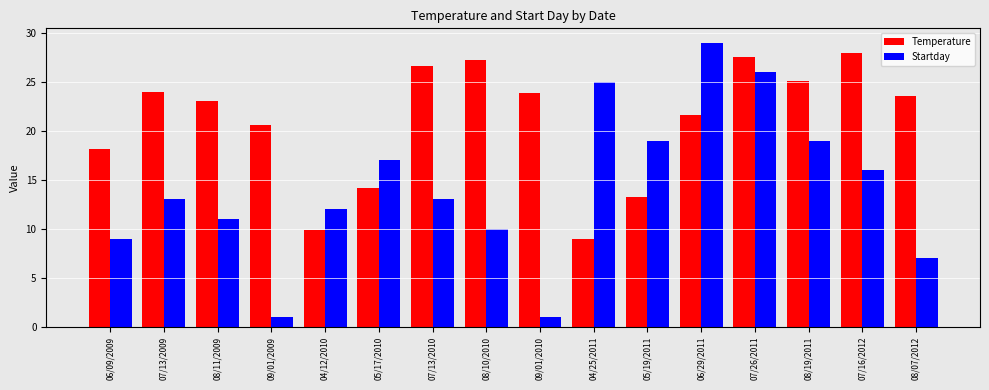

Which series has the largest total across all categories?

Temperature